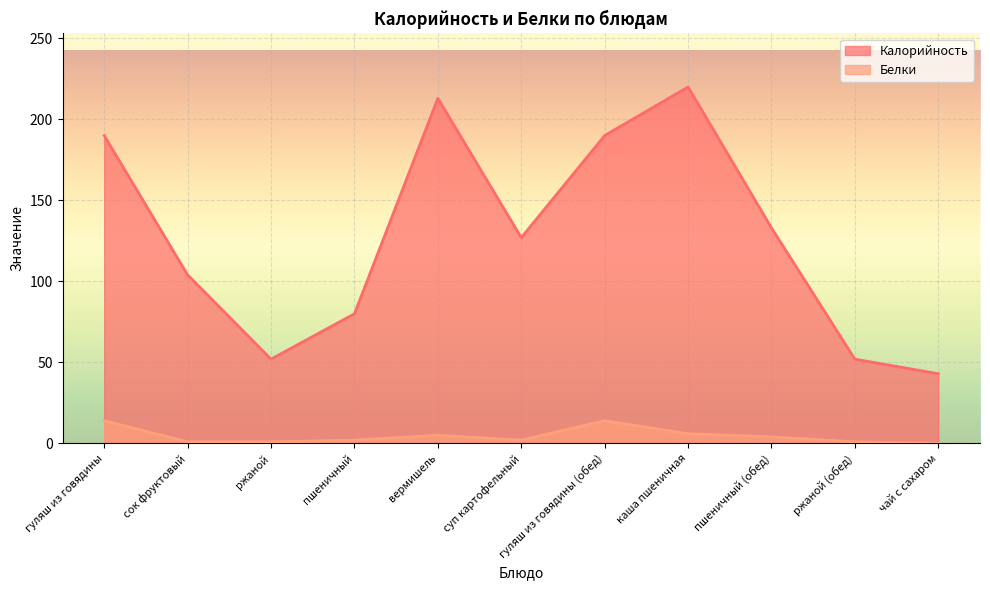

What are all the series names shown in the legend?

Калорийность, Белки